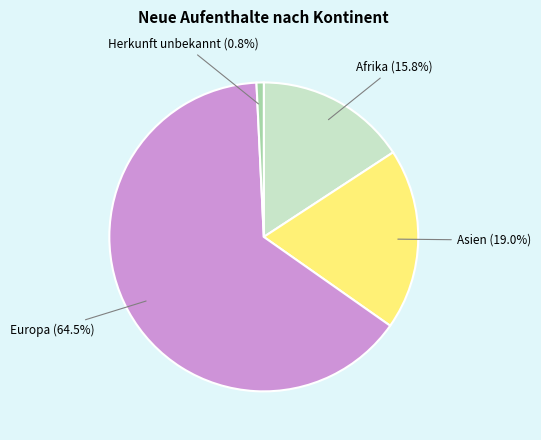

What is the majority slice?

Europa